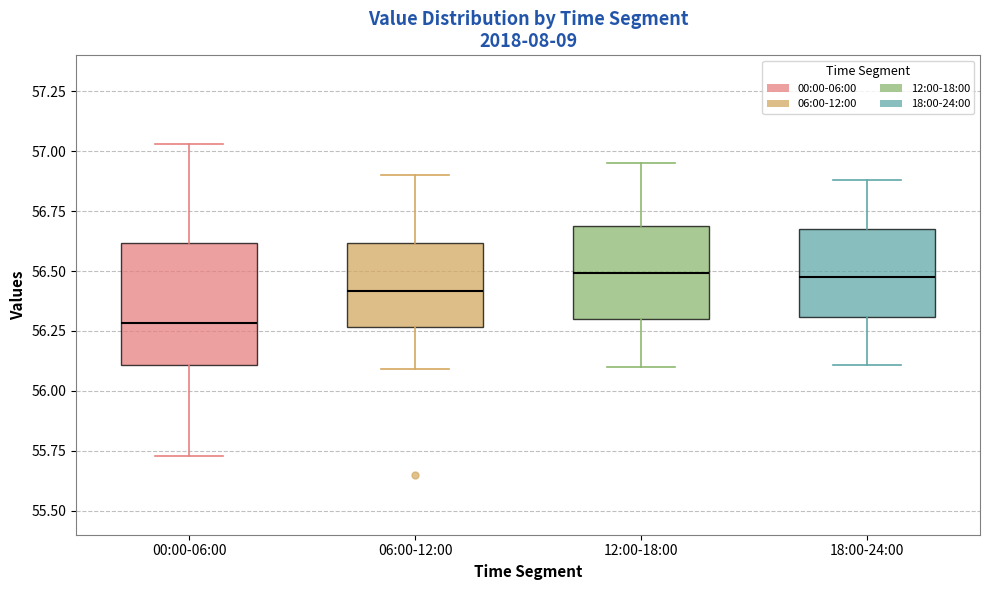

Which box is the tallest, from its lower edge to its upper edge?

00:00-06:00